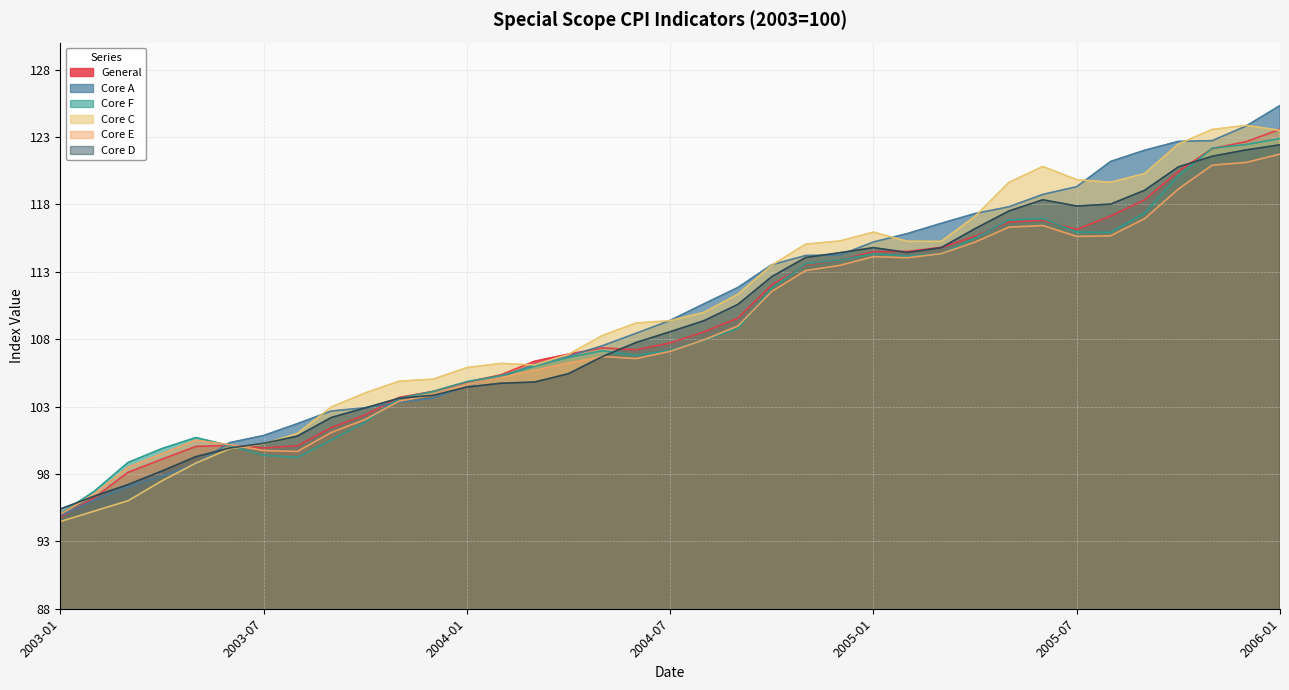

What is the spread (max minus min) of values at 2004-03?

1.5